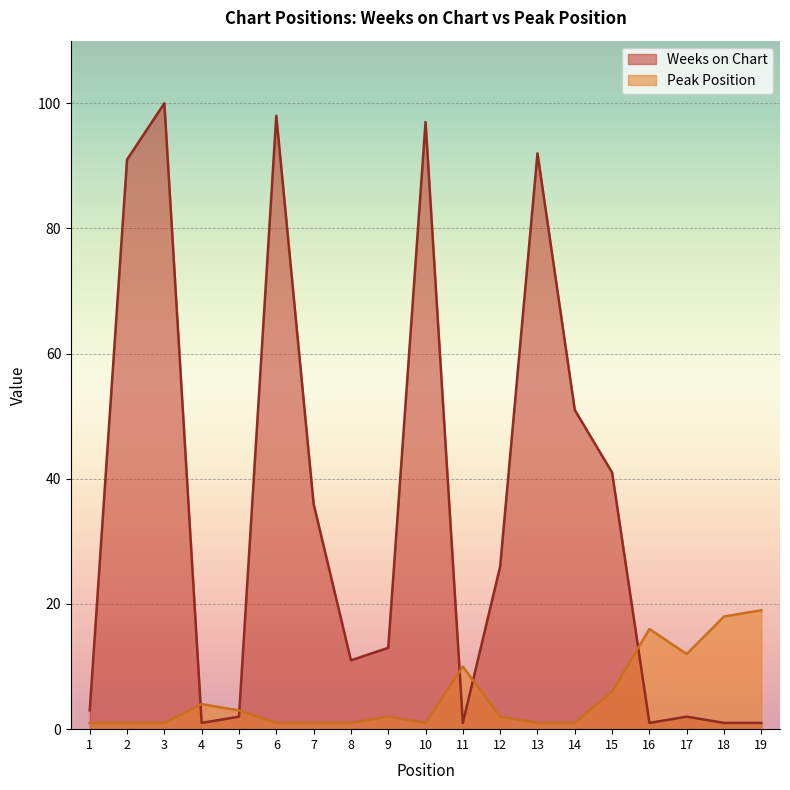

How many intersections are there between Weeks on Chart and Peak Position?

5